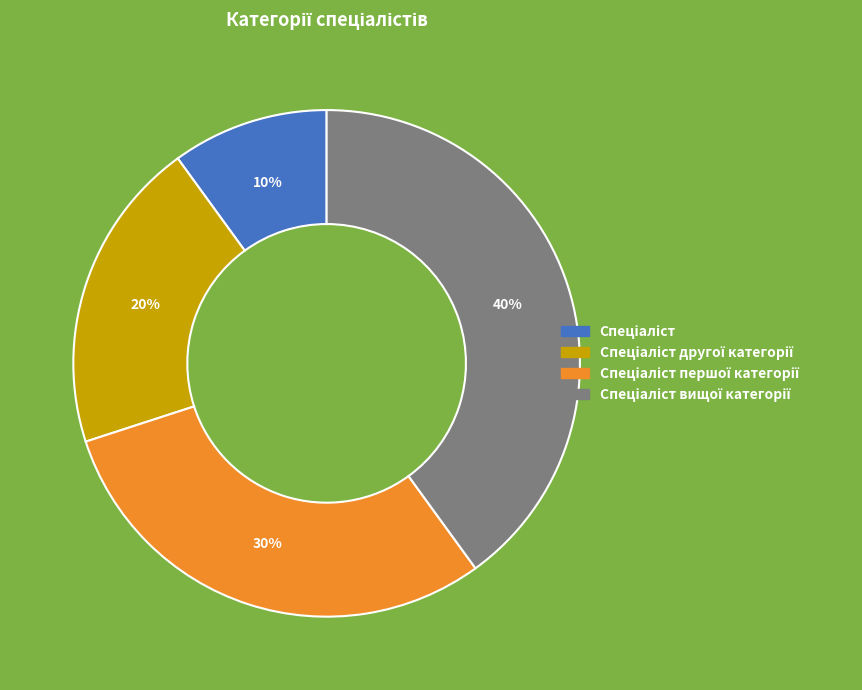

To the nearest percent, what is the difference between the largest and smallest slice percentages?

30%